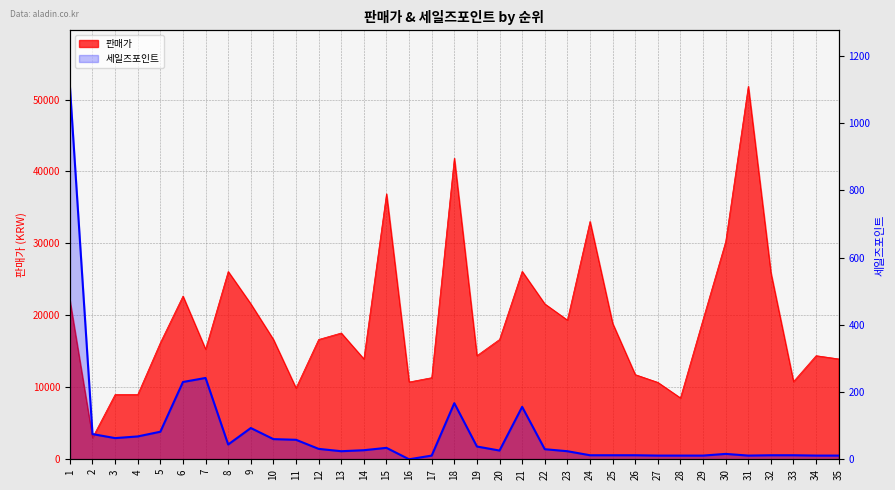

Reading left to right, transcribe all the data shown in this chart.

1110	75	63	68	82	230	242	44	93	60	58	31	24	27	34	0	11	167	38	26	156	30	24	12	12	12	11	11	11	16	11	12	12	11	11